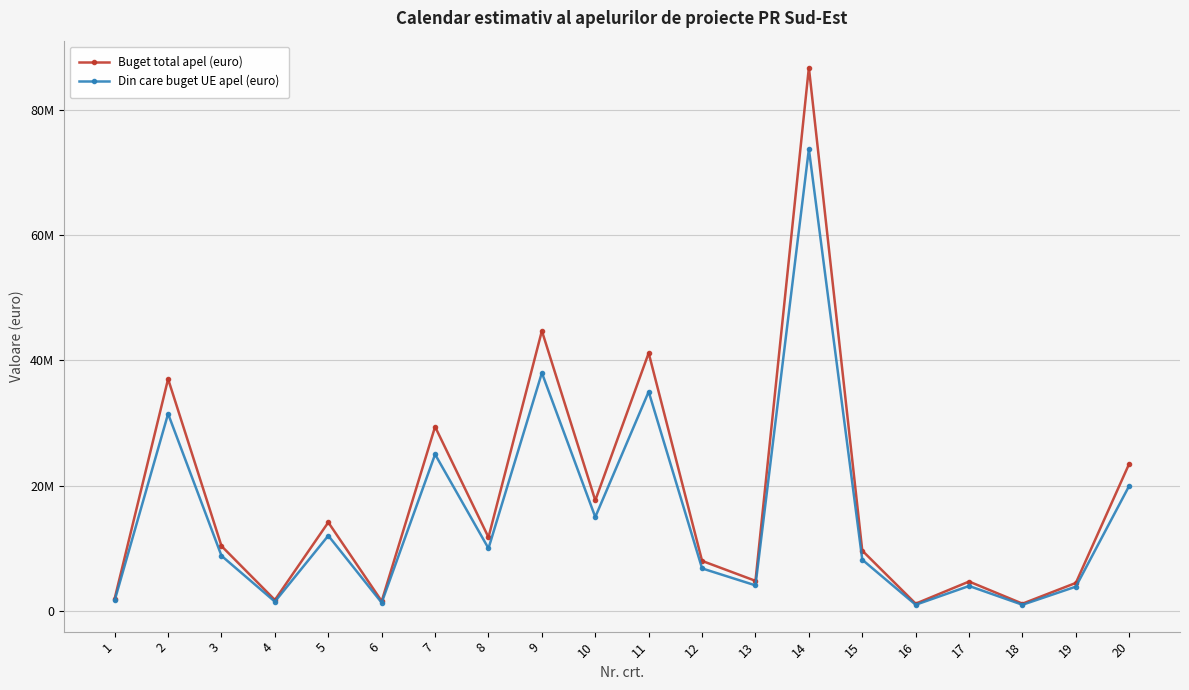

Does the chart have visible grid lines?

Yes